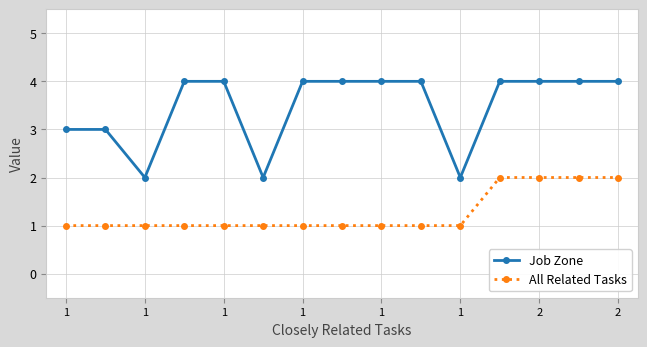

Which series has the largest range (max minus min)?

Job Zone